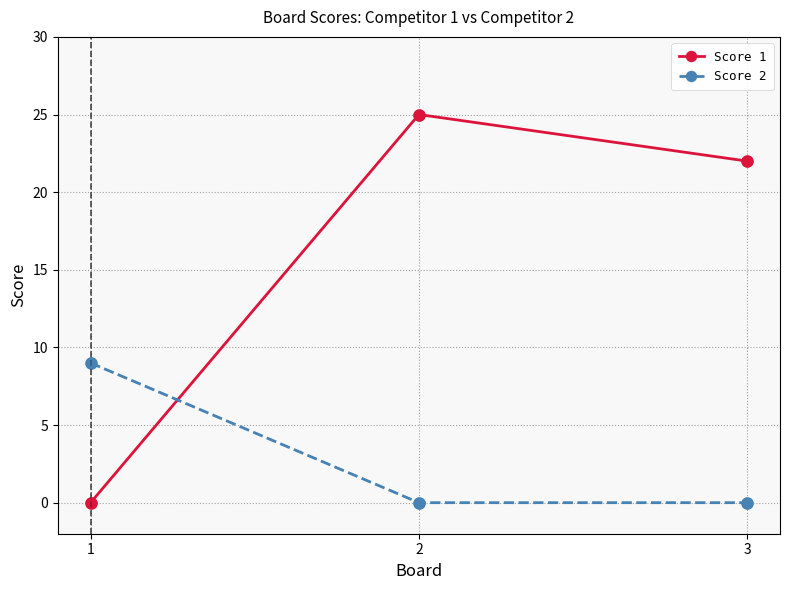

Is the value of Score 2 at 2 greater than the value of Score 1 at 2?

No